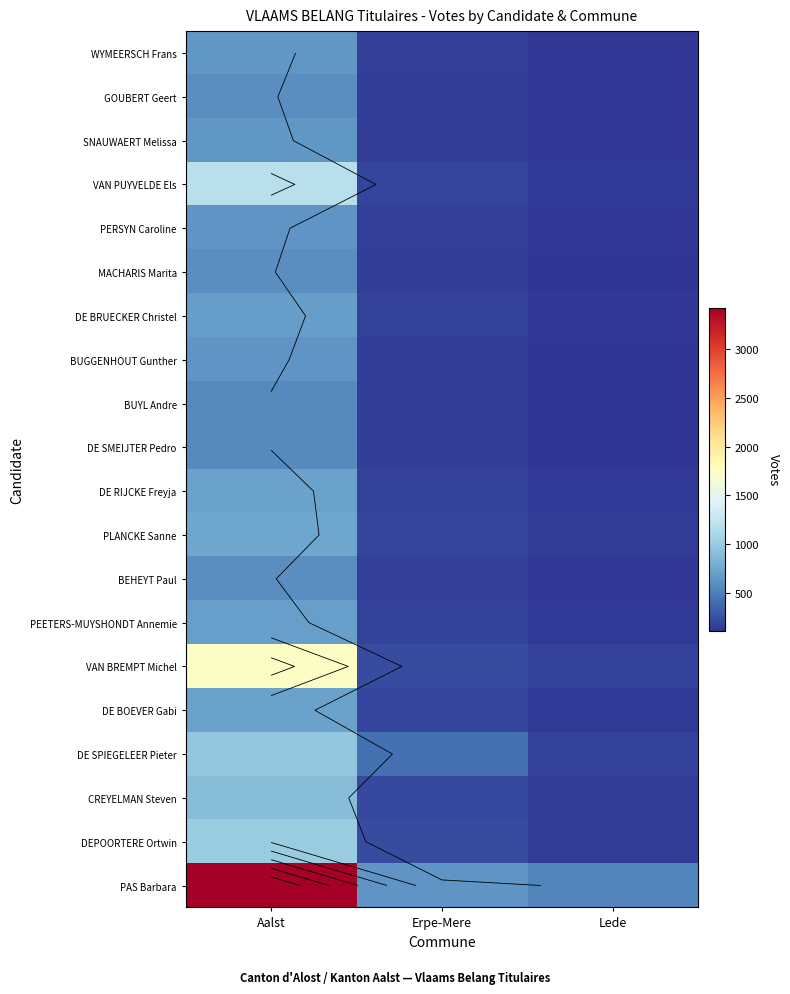

At which category is the sum across all series the highest?

Aalst